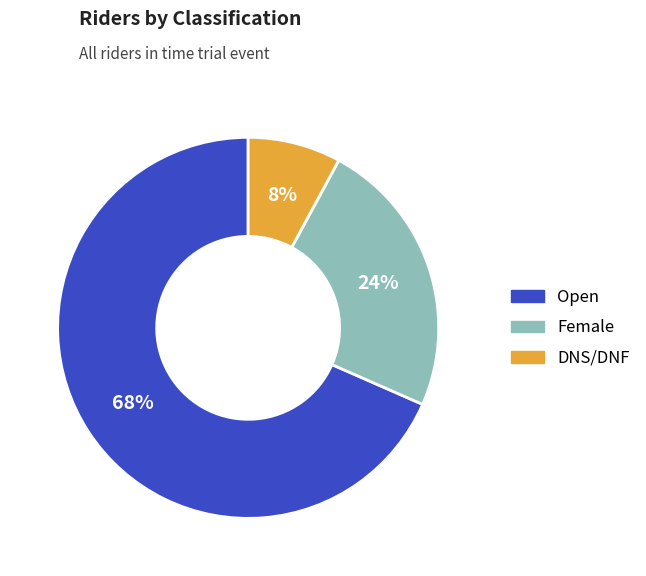

True or false: Open accounts for 74% of the total.

False